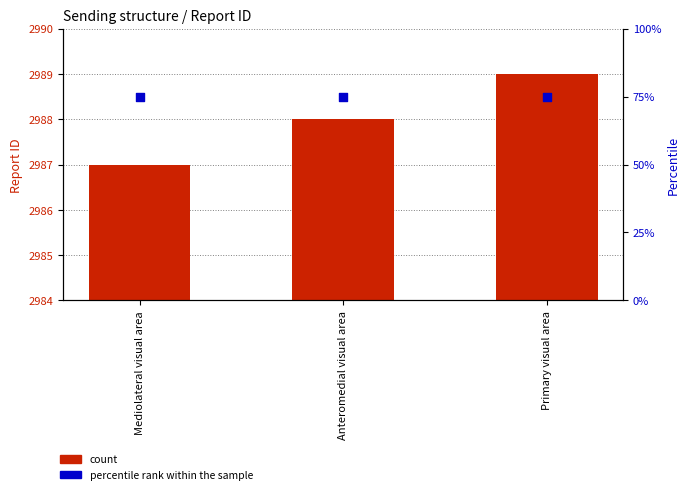

At how many categories does at least one series exceed 1011?

3